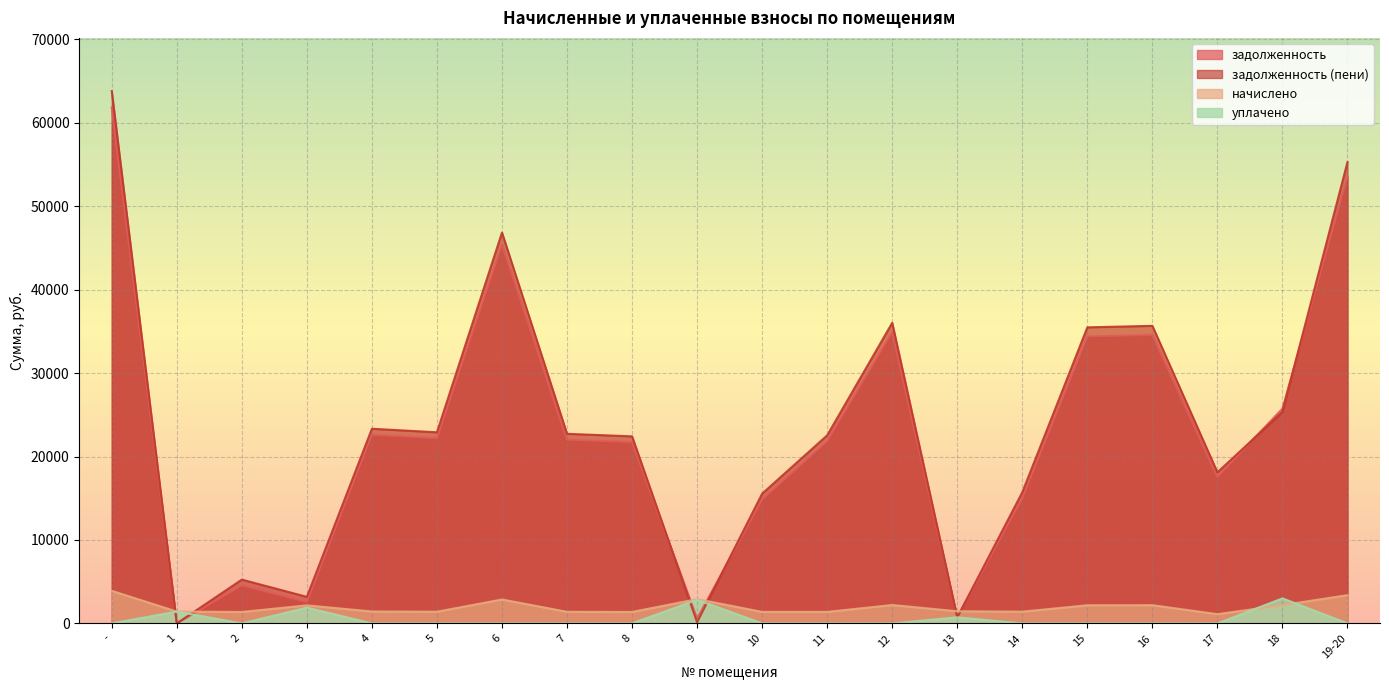

After their last crossing, which series has the higher values: начислено or уплачено?

начислено